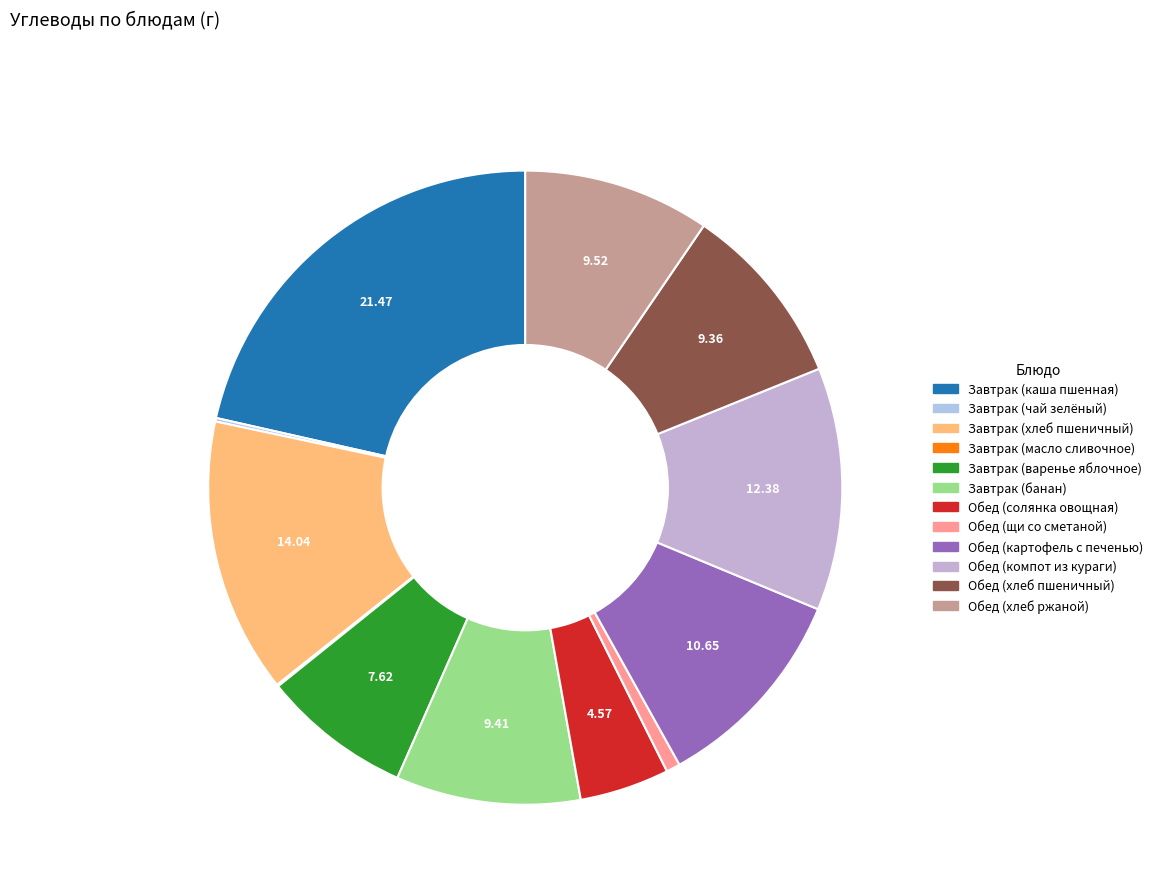

Which category has the smallest portion of the pie?

Завтрак (масло сливочное)